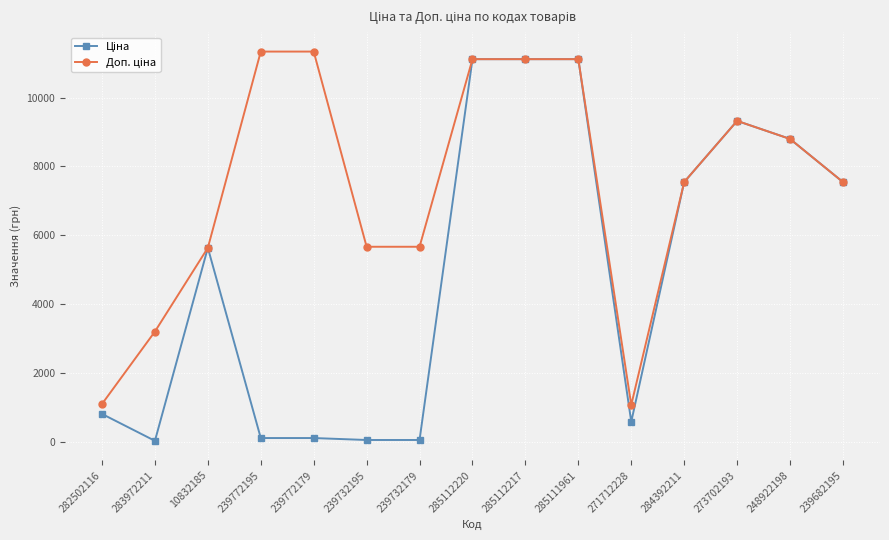

What is the spread (max minus min) of values at 271712228?

488.5